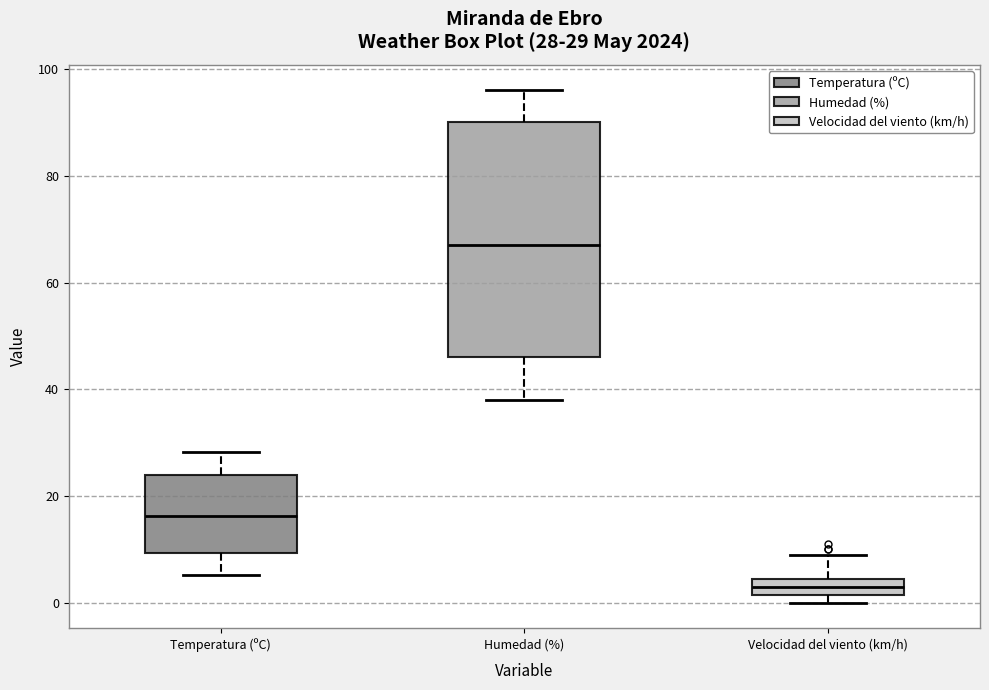

Which box's median line is the lowest?

Velocidad del viento (km/h)